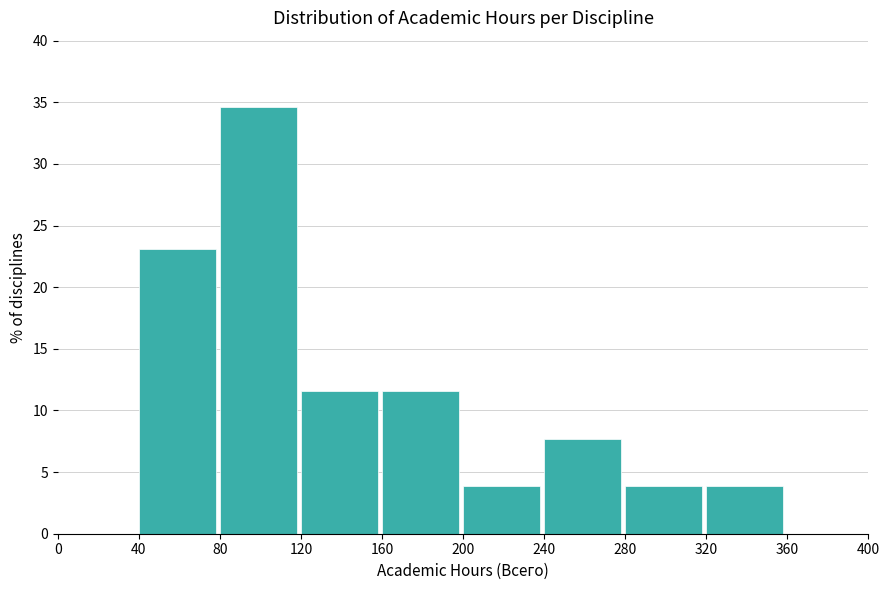

How tall is the bar that spans 240 to 280 on the x-axis? The values are not printed on the chart, so give them approximately, as read against the axis.

7.5